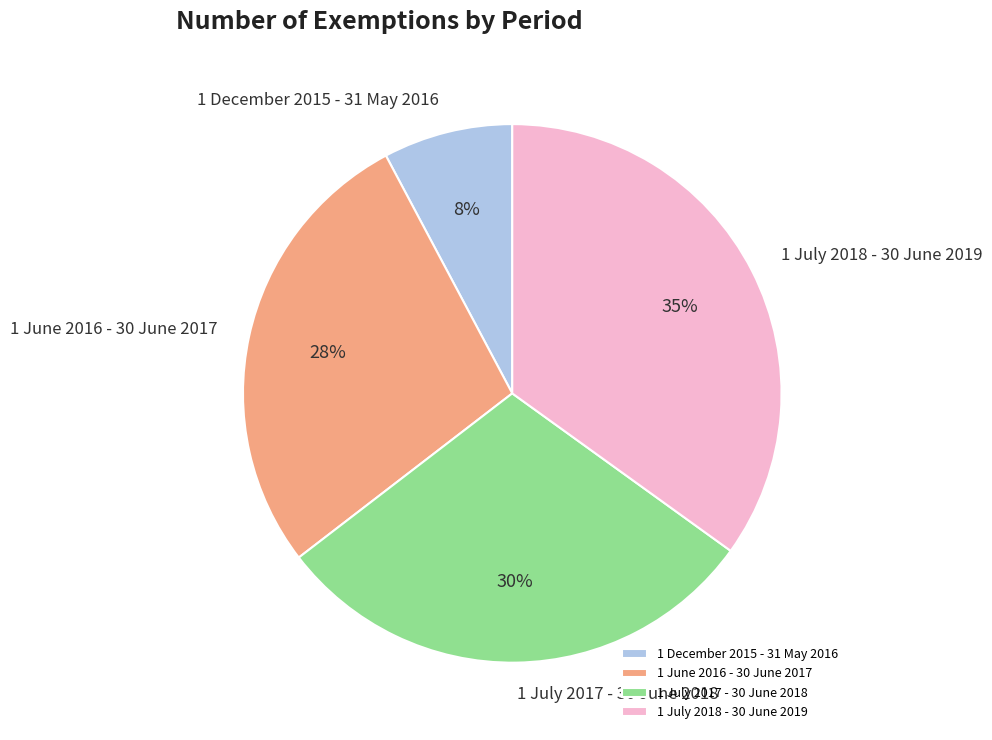

Which has a higher value, 1 June 2016 - 30 June 2017 or 1 December 2015 - 31 May 2016?

1 June 2016 - 30 June 2017